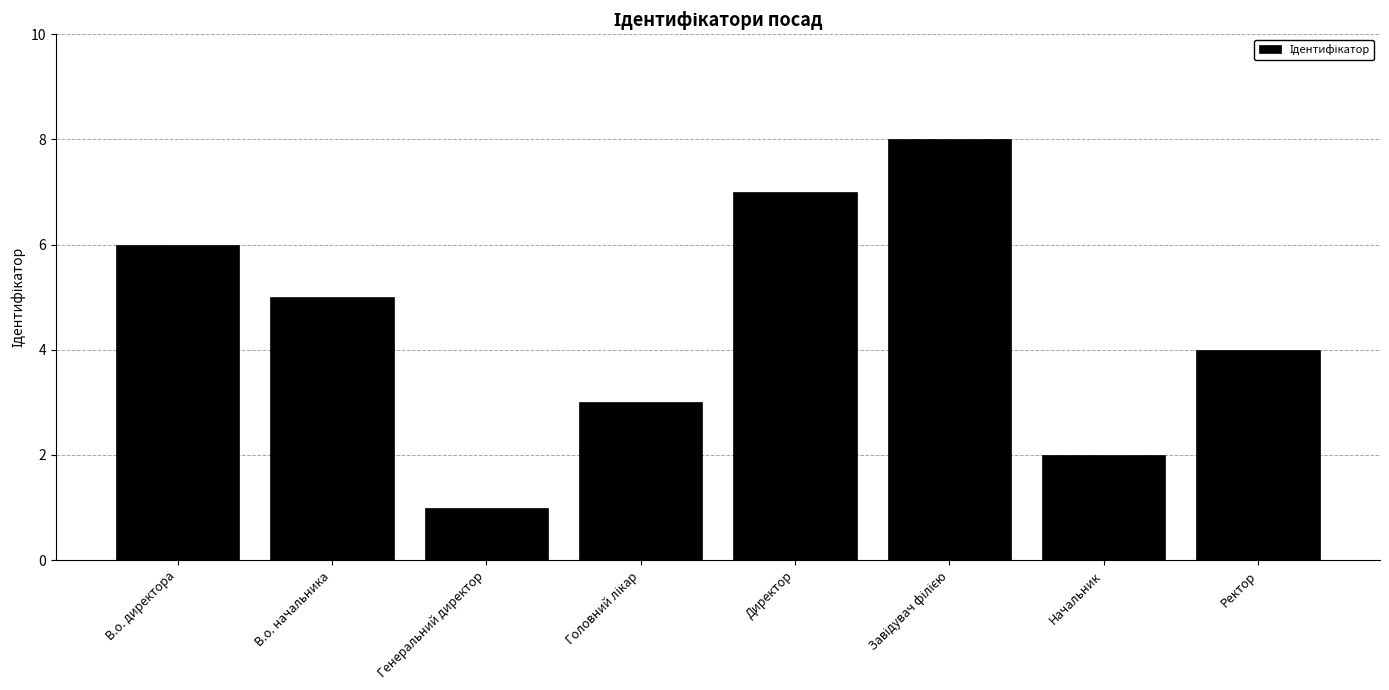

What is the ratio of the value at Генеральний директор to the value at Начальник?

0.5